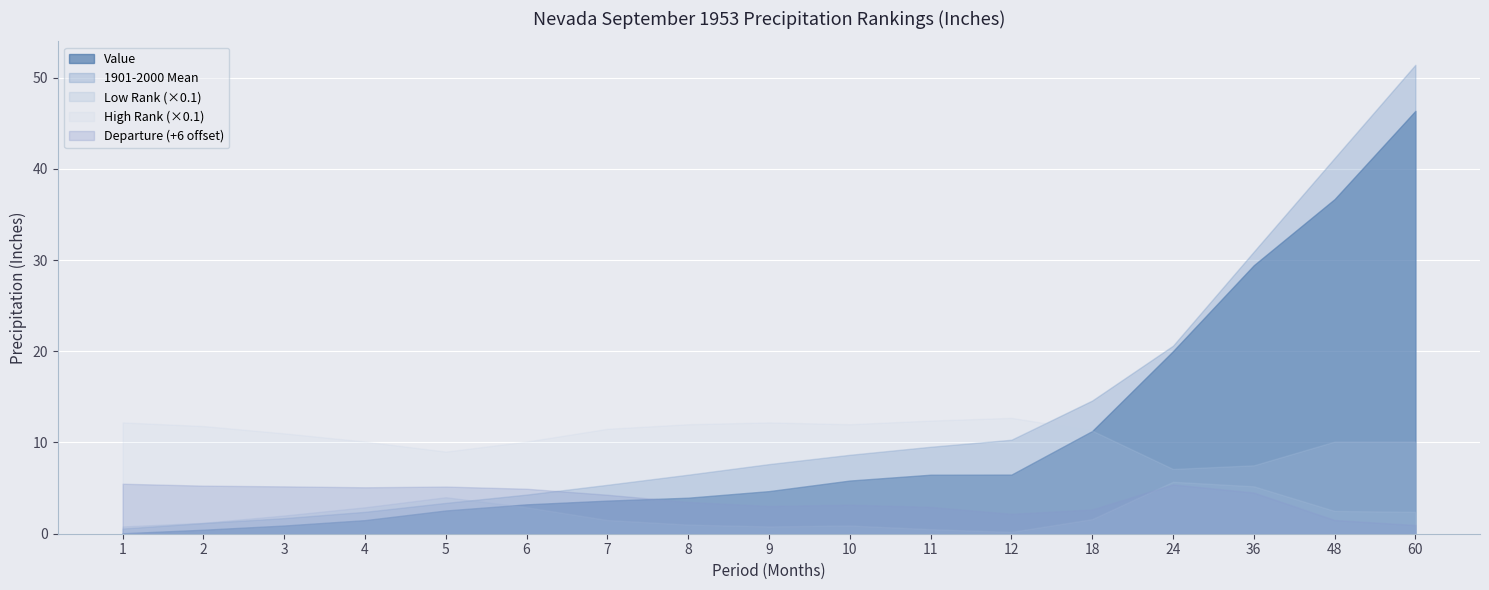

Which series has the largest total across all categories?

1901-2000 Mean